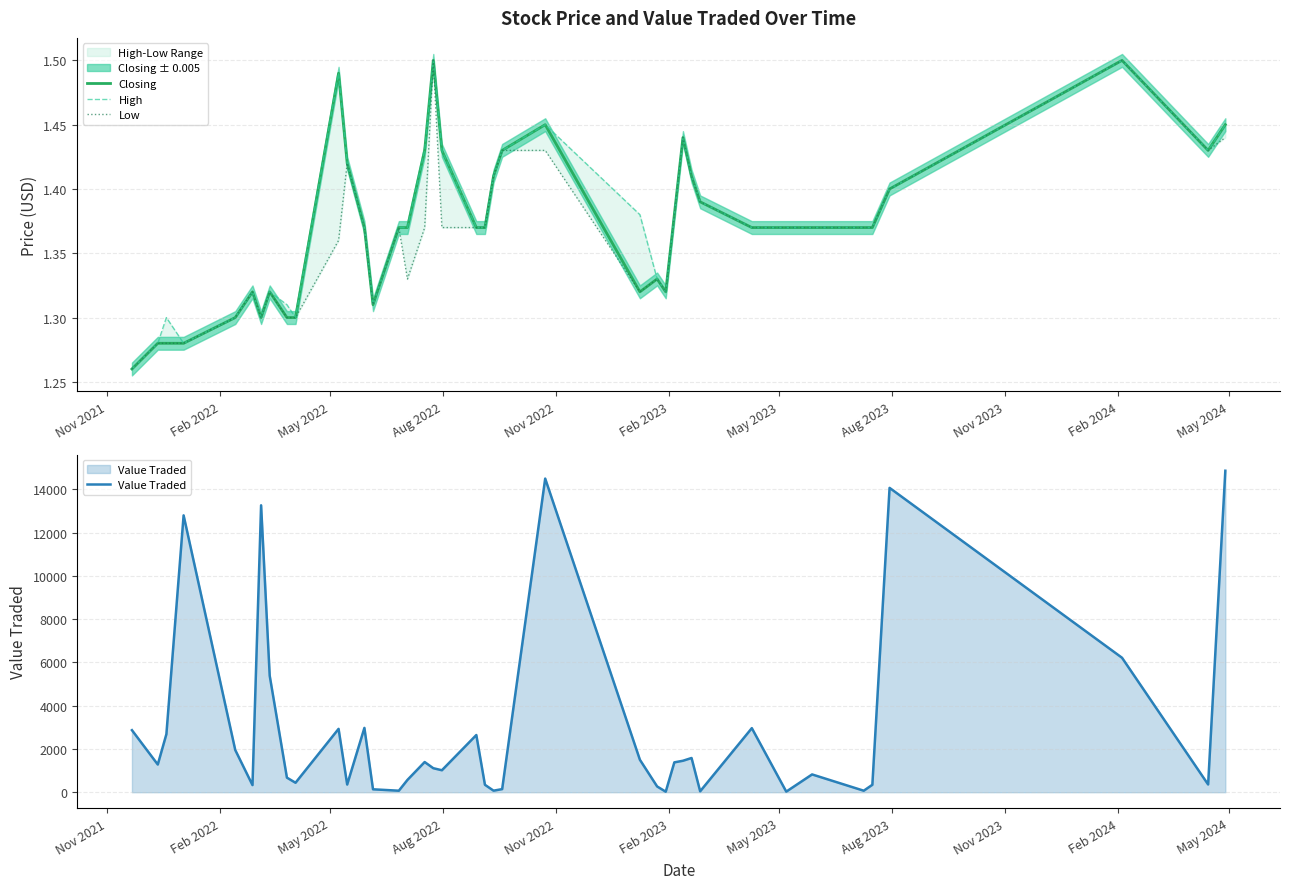

The value of Value Traded at 33 is 262.8. True or false?

False